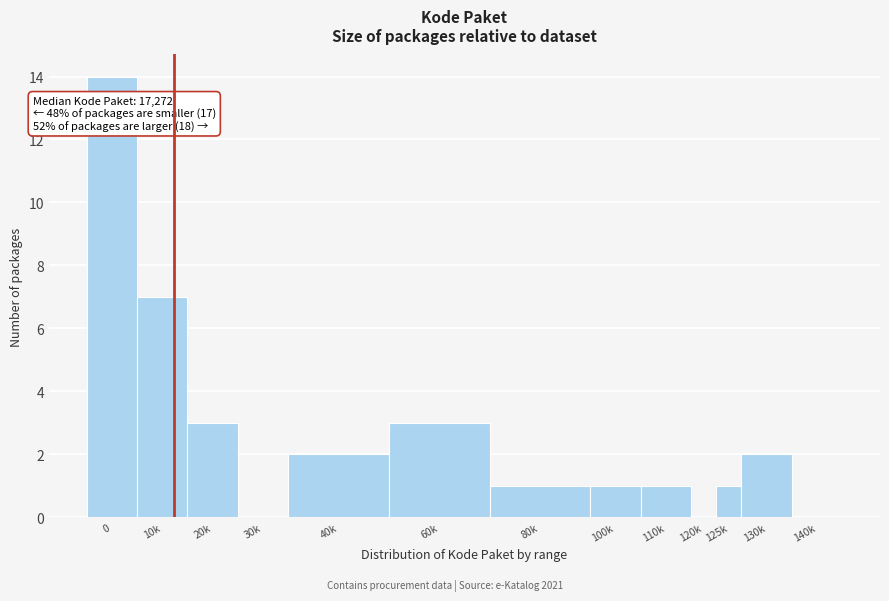

Reading right to left, what are all the values shown in this chart?

140k=0	130k=2	125k=1	120k=0	110k=1	100k=1	80k=1	60k=3	40k=2	30k=0	20k=3	10k=7	0=14